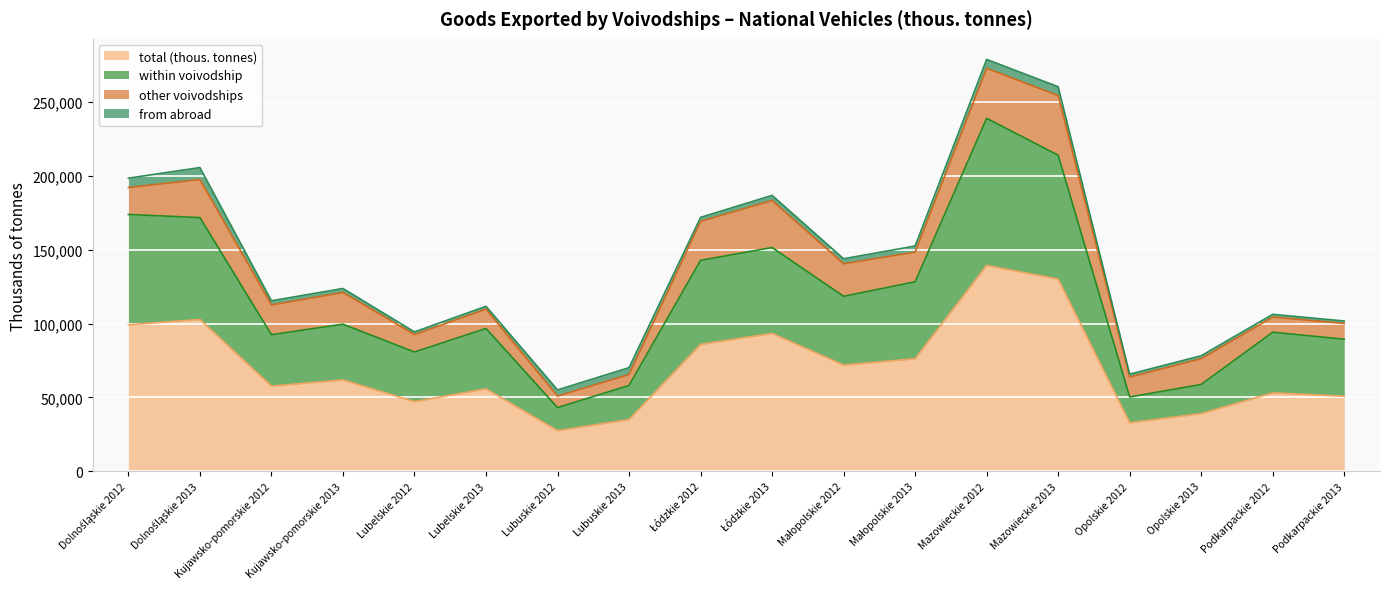

Which category has the highest value in the total (thous. tonnes) series?

Mazowieckie 2012